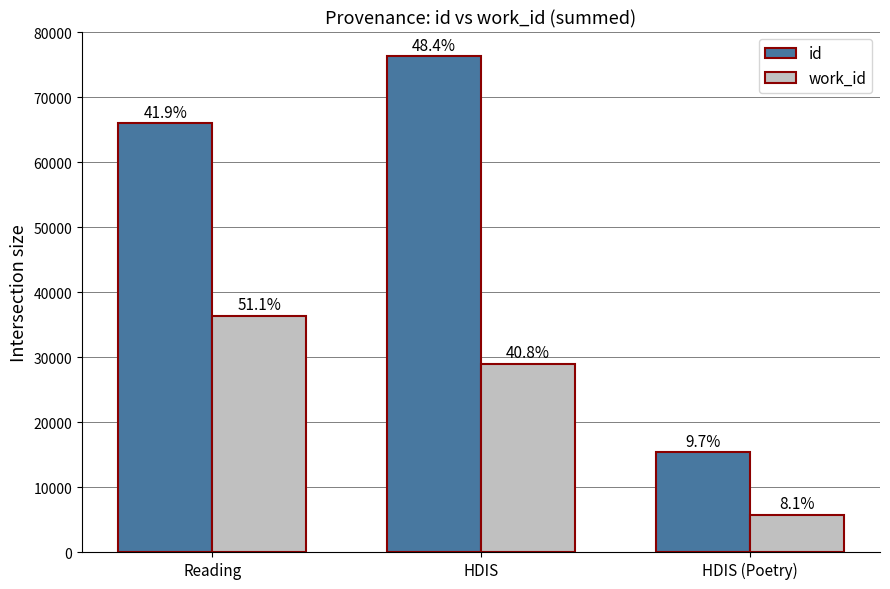

Where does the id series first go above 65927?

HDIS